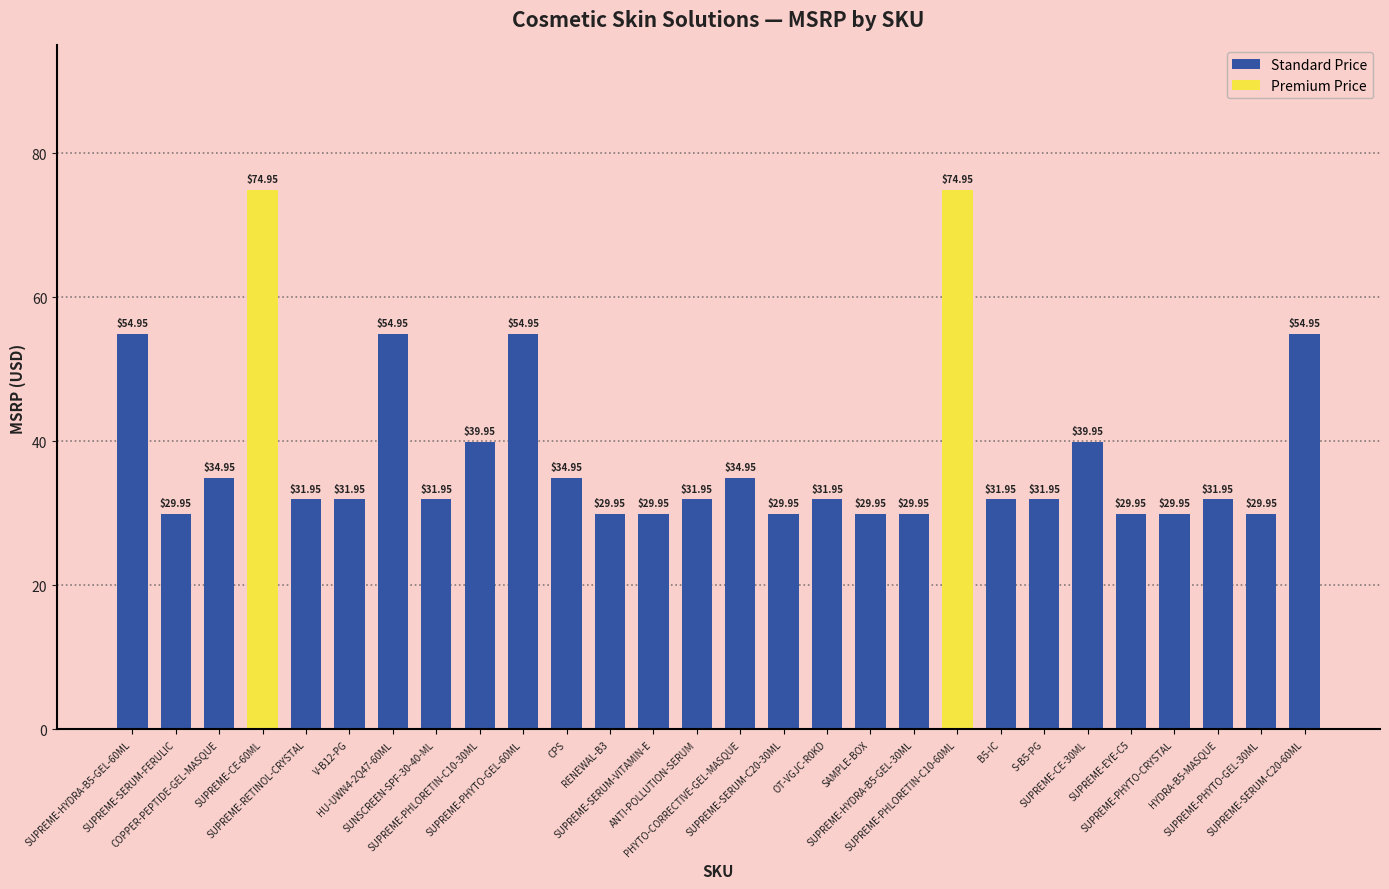

Which label corresponds to the smallest value in the chart?

SUPREME-SERUM-FERULIC